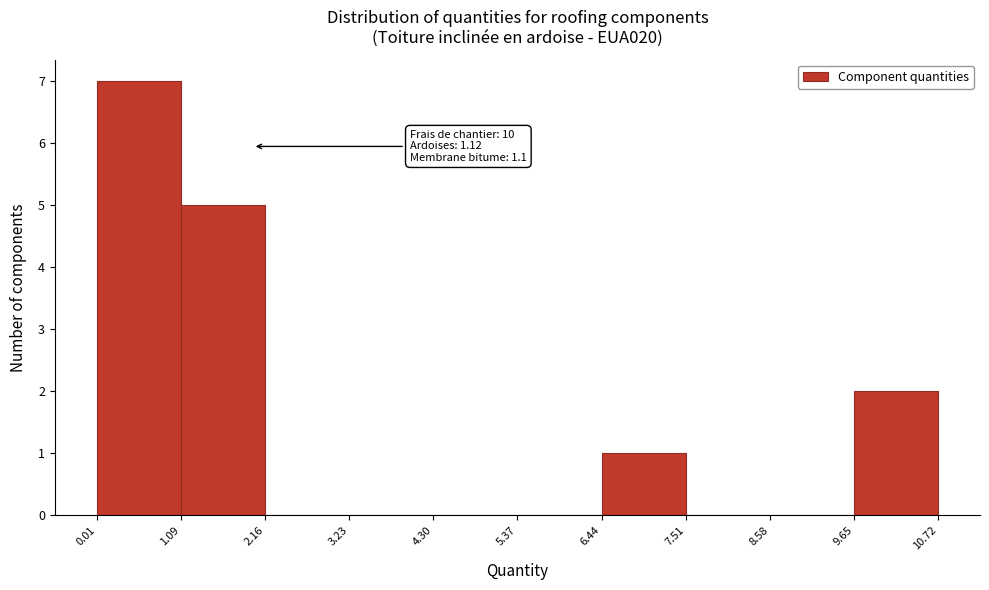

Which range on the x-axis has the tallest bar?

0.01 to 1.09